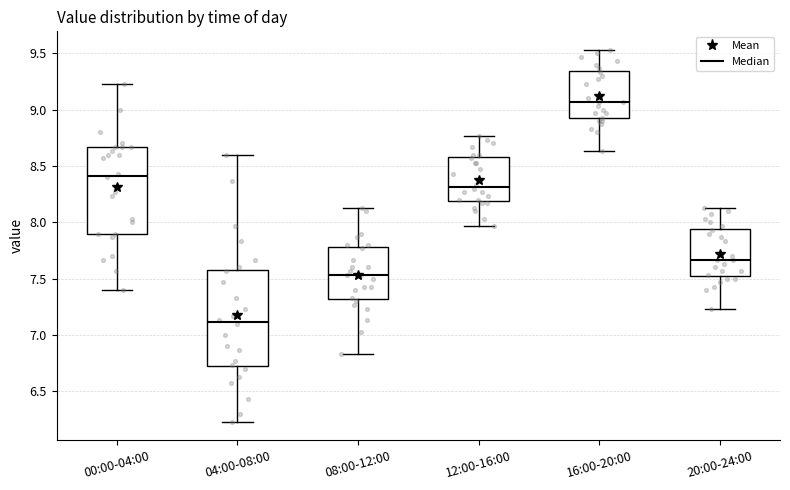

Where does the upper whisker of the box for 16:00-20:00 end on the y-axis? The values are not printed on the chart, so give them approximately, as read against the axis.

9.55